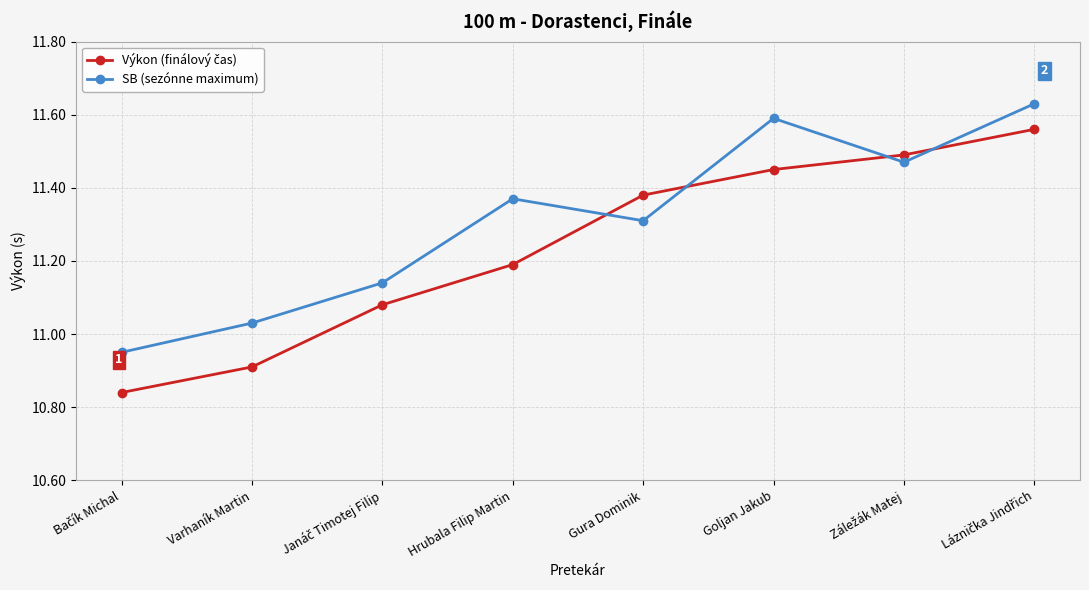

What is the sum of the SB (sezónne maximum) values at Hrubala Filip Martin and Goljan Jakub?

23.0